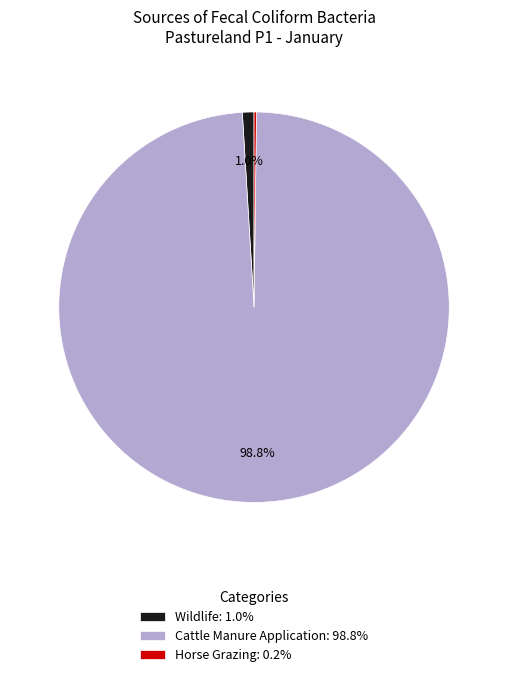

What percentage is NOT represented by Cattle Manure Application: 98.8%?

1.2%